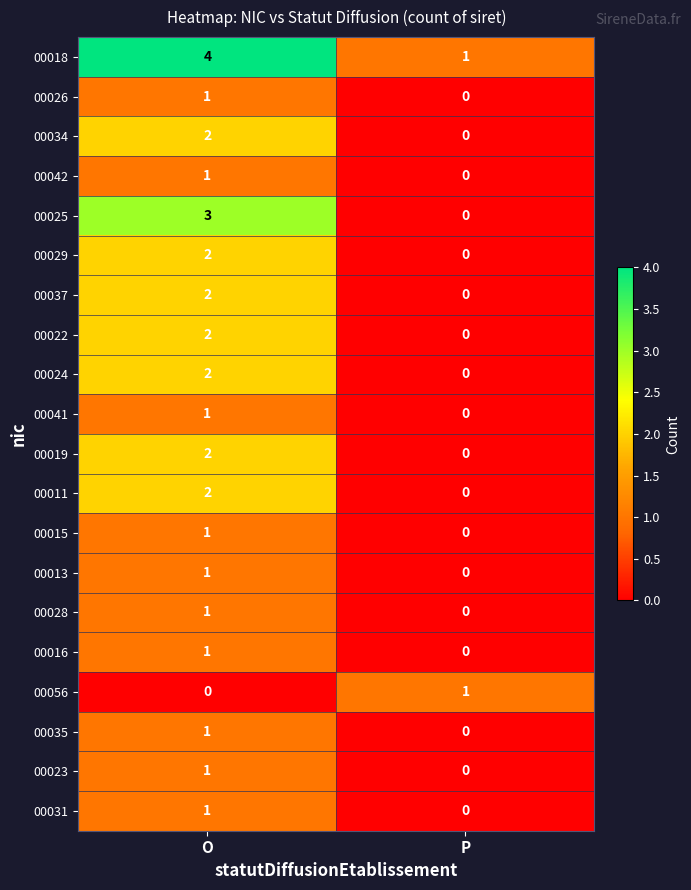

At which label does 00022 reach its minimum?

P